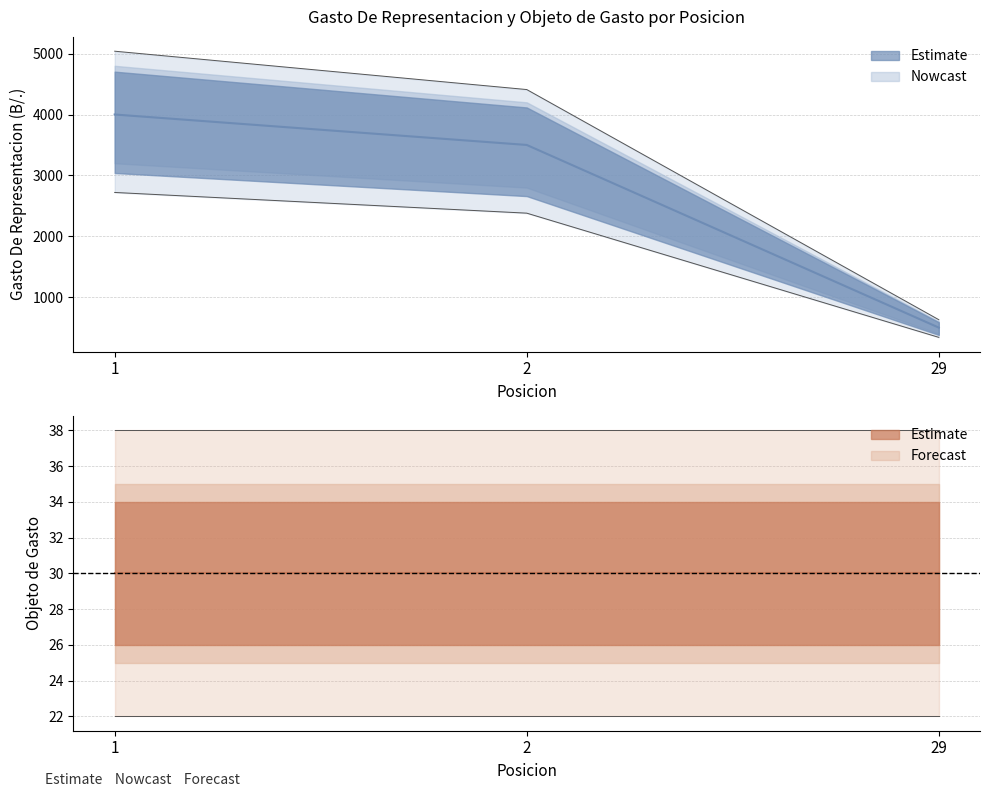

What is the sum of all values?

8000